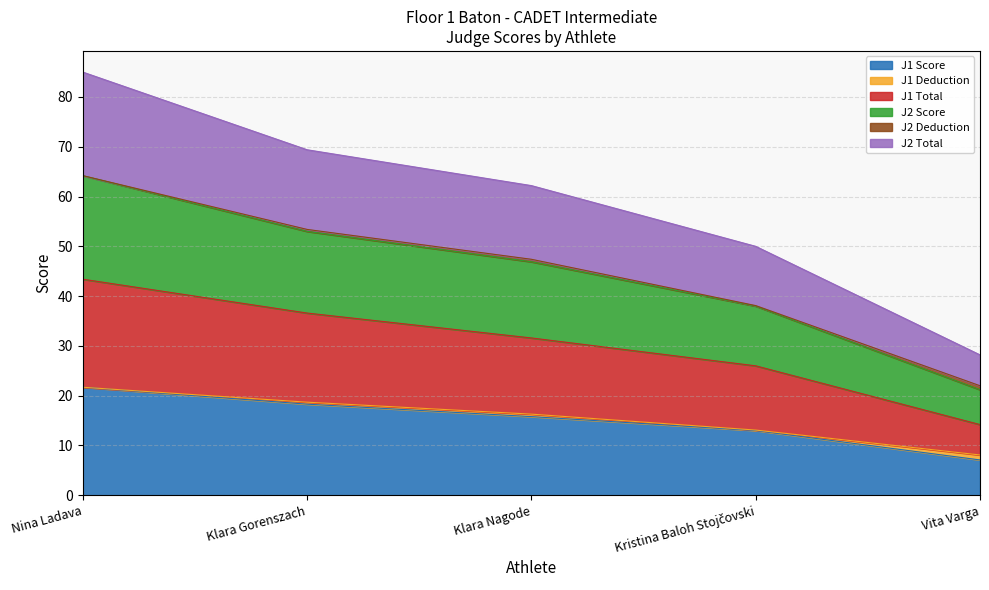

At which category is the sum across all series the highest?

Nina Ladava